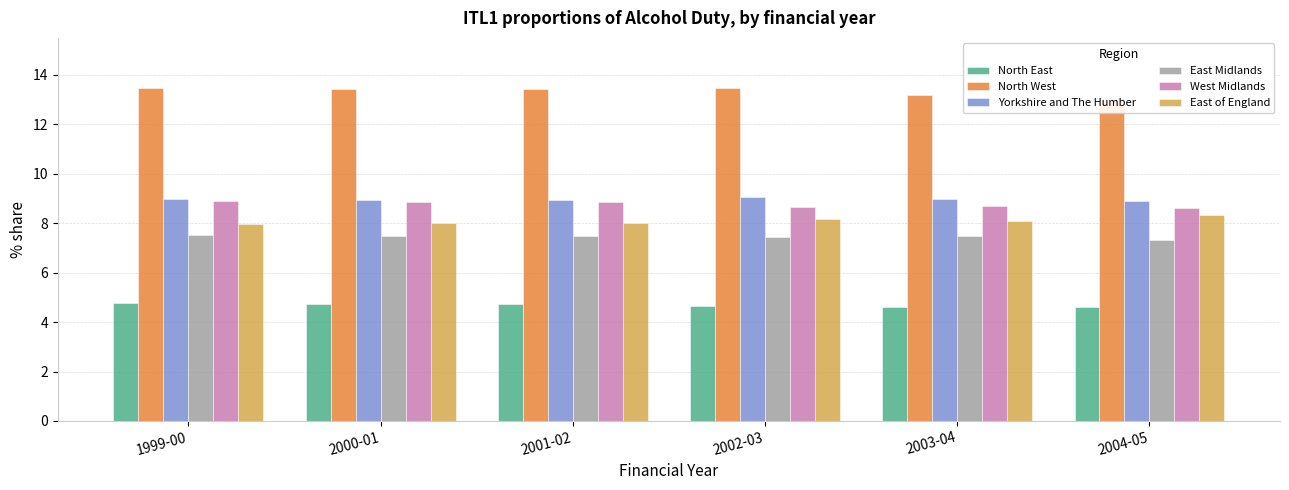

At 1999-00, list the series in order from largest to smallest.

North West, Yorkshire and The Humber, West Midlands, East of England, East Midlands, North East